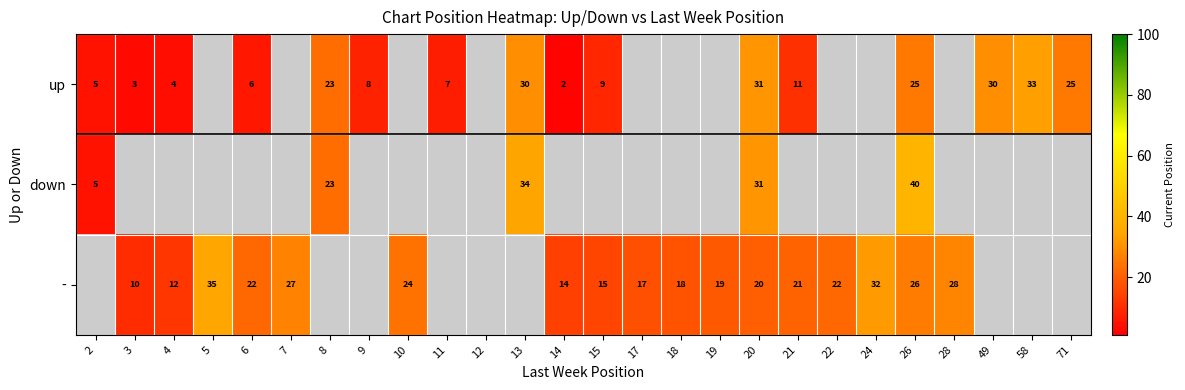

Is it true that up equals 18 at 13?

False